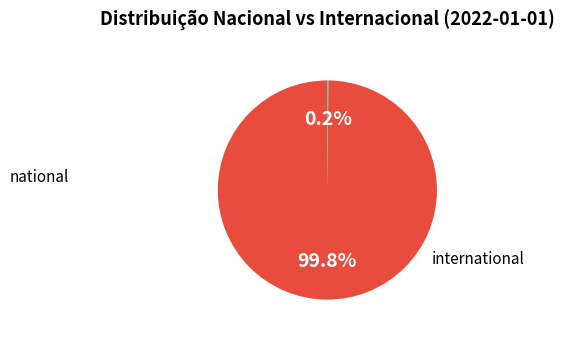

Does any single category account for the majority?

Yes